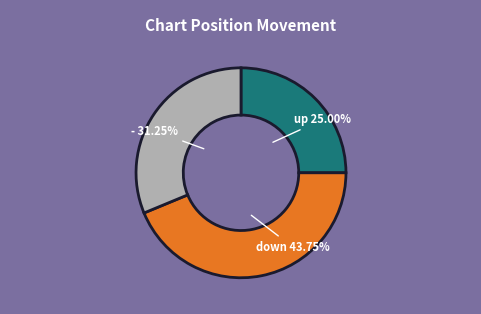

Does up account for over 50% of the chart?

No